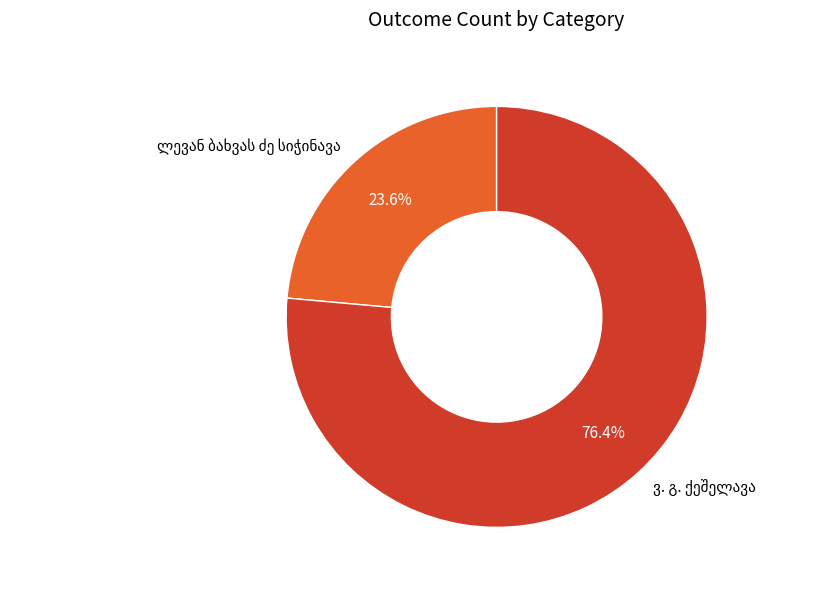

Is there a majority slice in this chart?

Yes